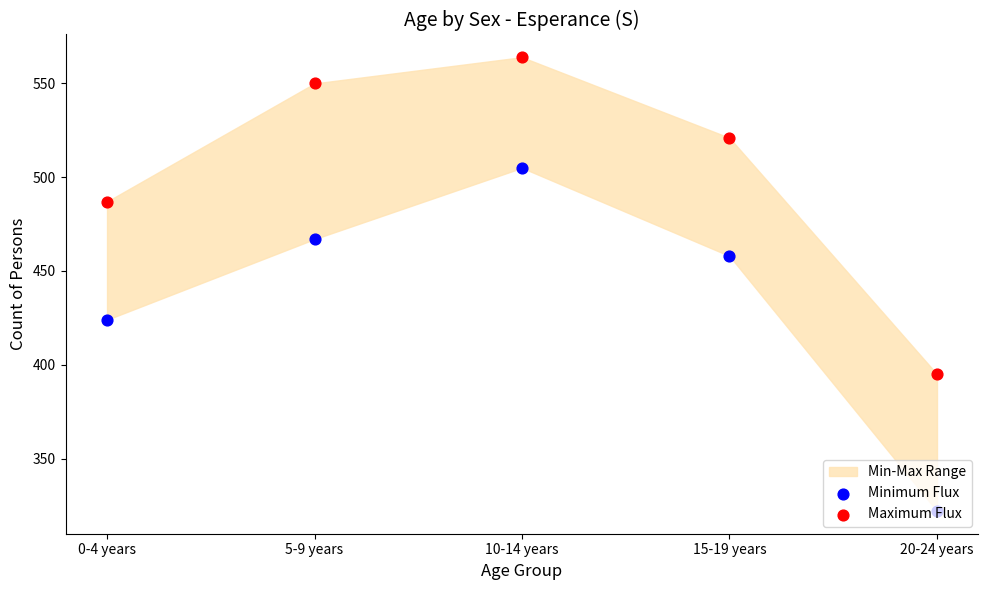

What is the total value across all series at 10-14 years?

1069